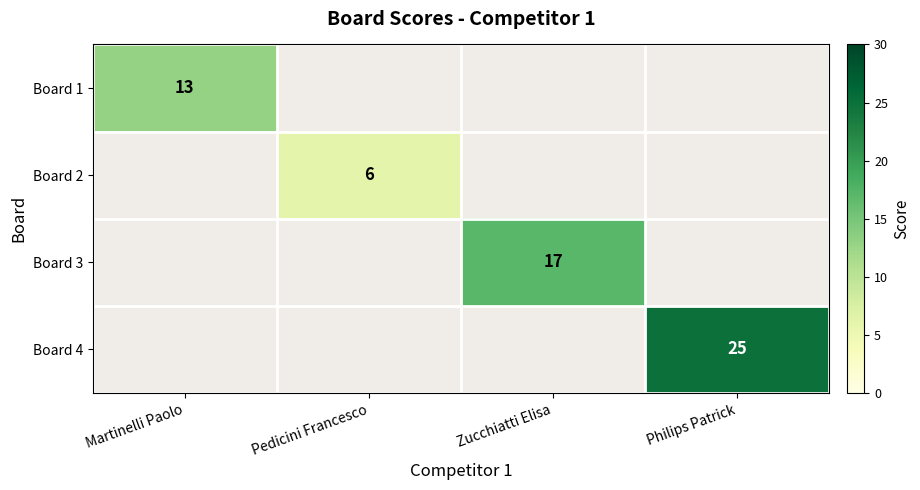

The Board 2 series shows 6 at Pedicini Francesco. True or false?

True